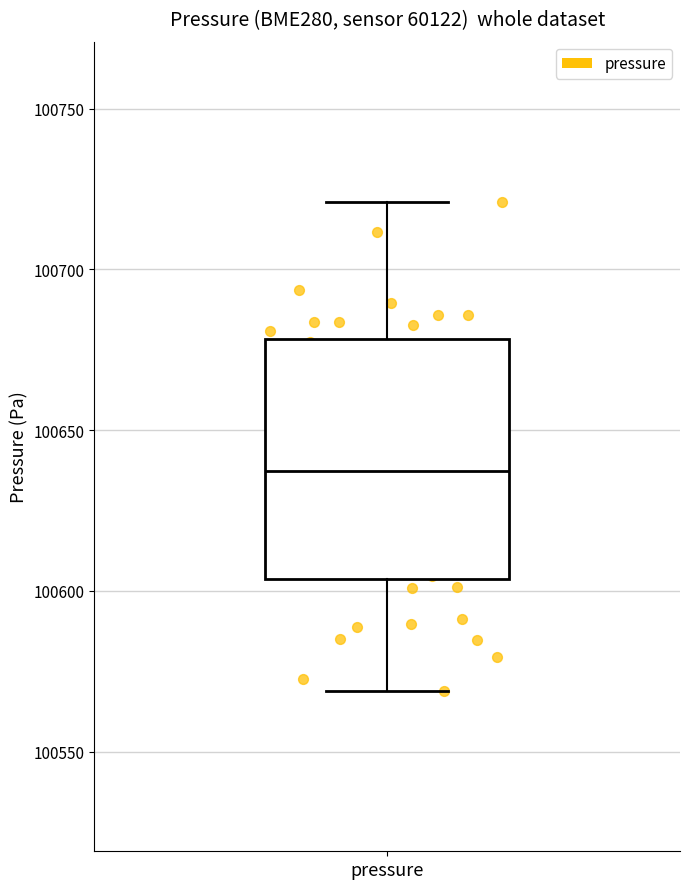

Transcribe this box plot: give where the median line is, the range the box spans, and where the two whiskers end, as read against the y-axis. The values are not printed on the chart, so give them approximately, as read against the axis.

median 100635, box 100605 to 100680, whiskers 100570 to 100720